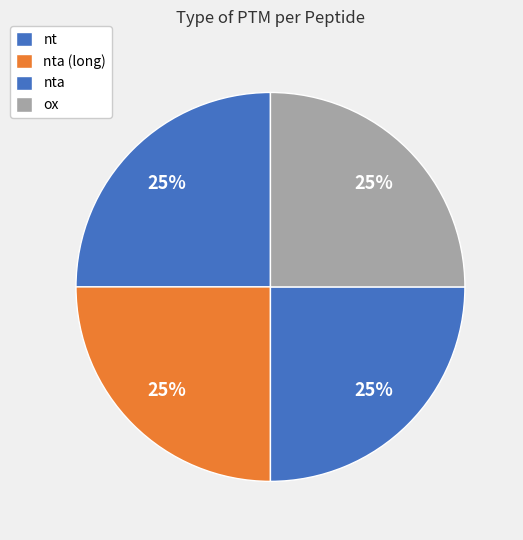

How many slices are in this pie chart?

4